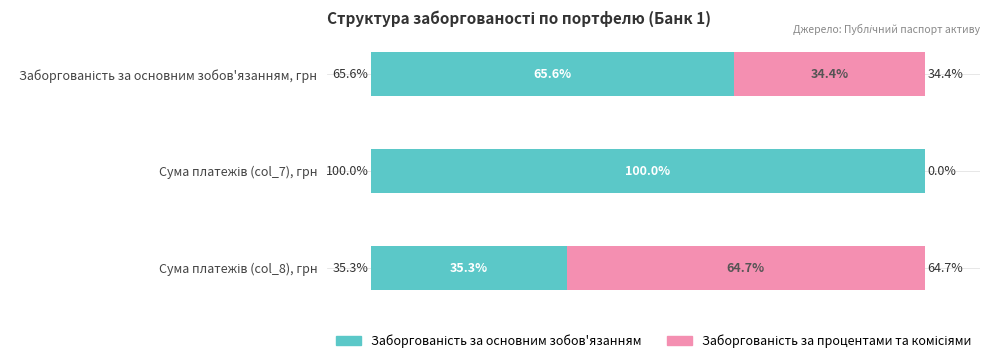

Which series has the largest range (max minus min)?

Заборгованість за процентами та комісіями